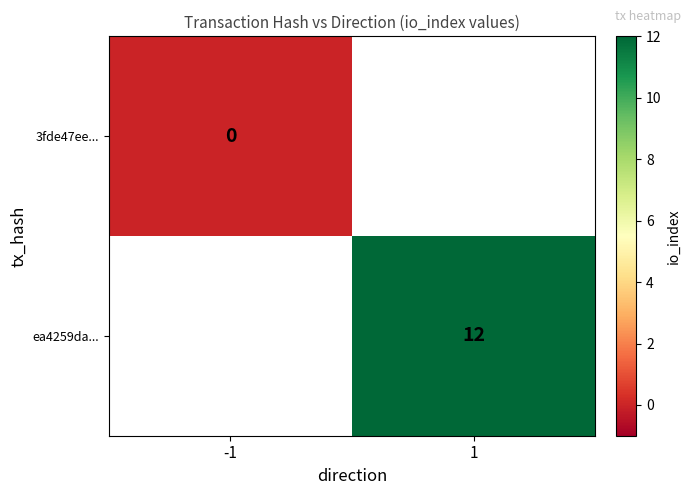

True or false: ea4259da... has a value of 17 at 1.

False